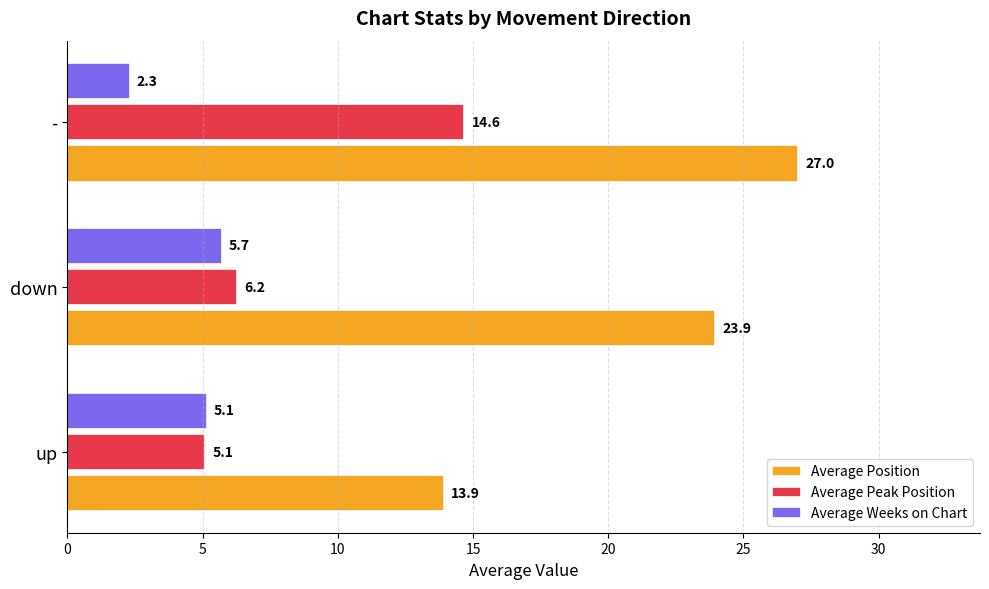

How many data points does each series have?

3